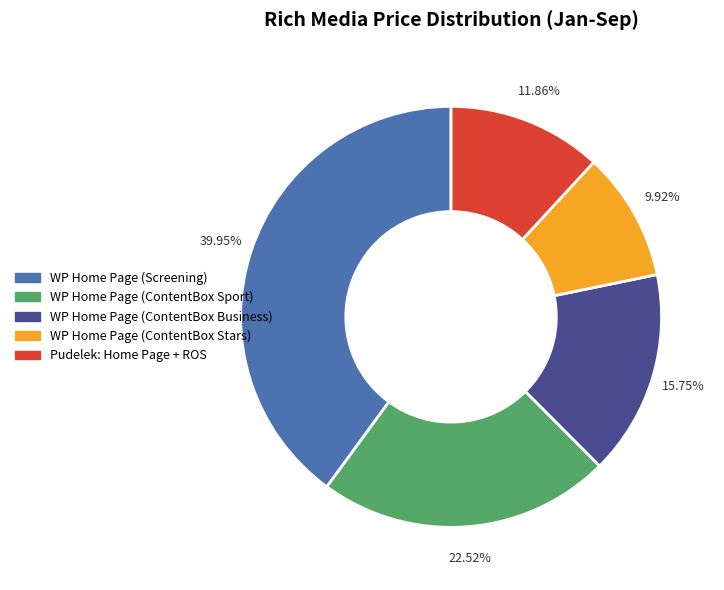

Does any single category account for the majority?

No